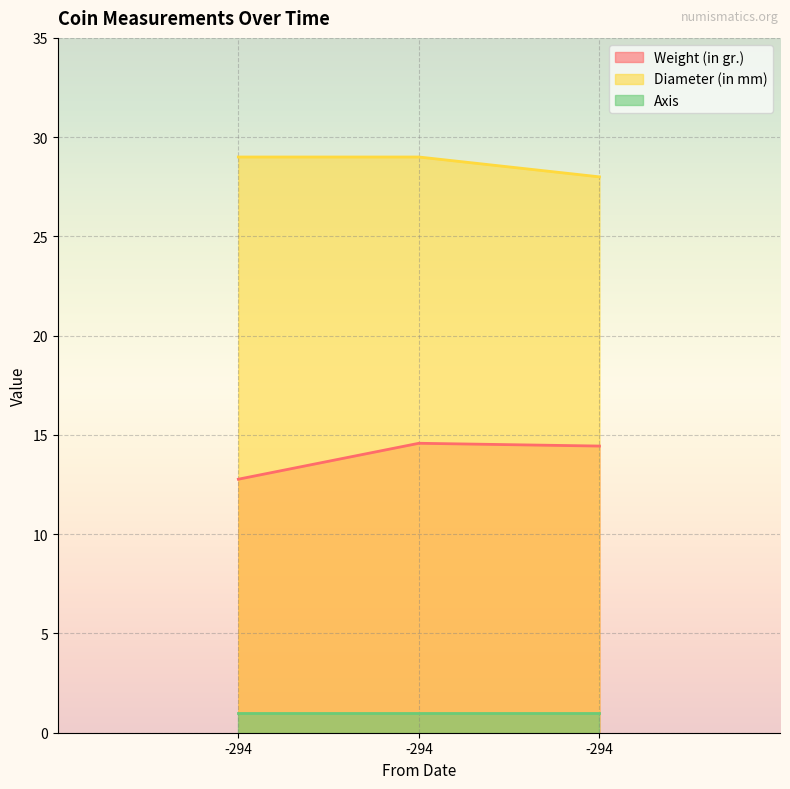

What is the average value of the Weight (in gr.) series?

13.9